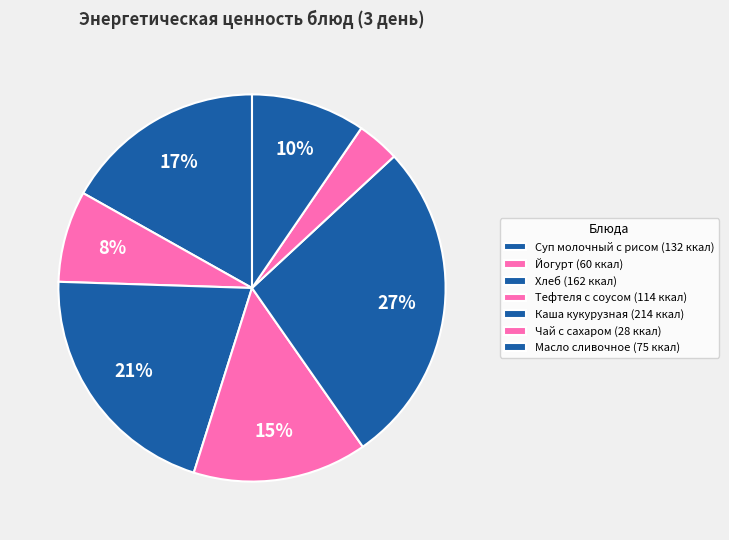

How many slices are in this pie chart?

7